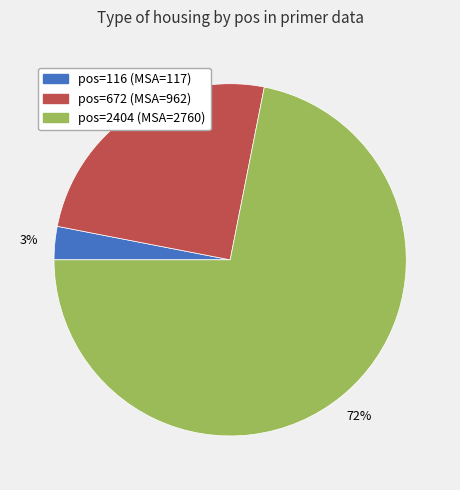

Count the number of slices in the pie.

3